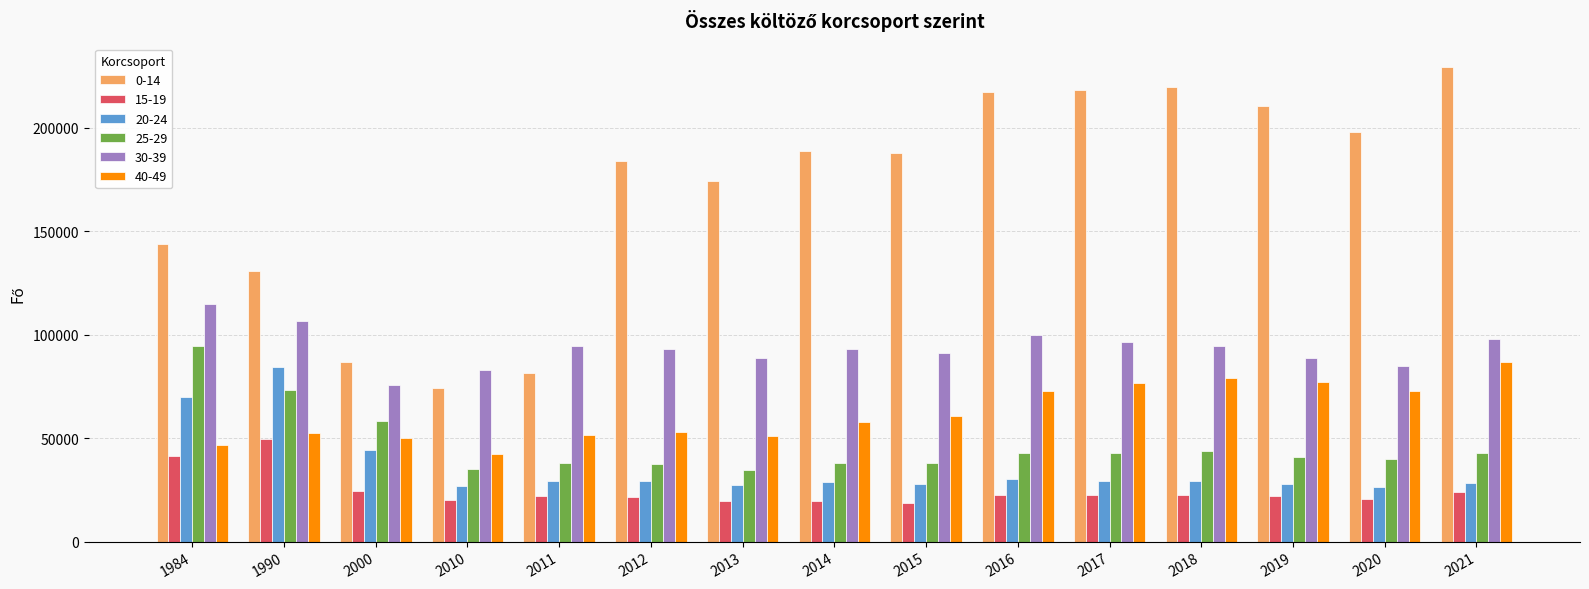

What is the total value across all series at 2014?

425798